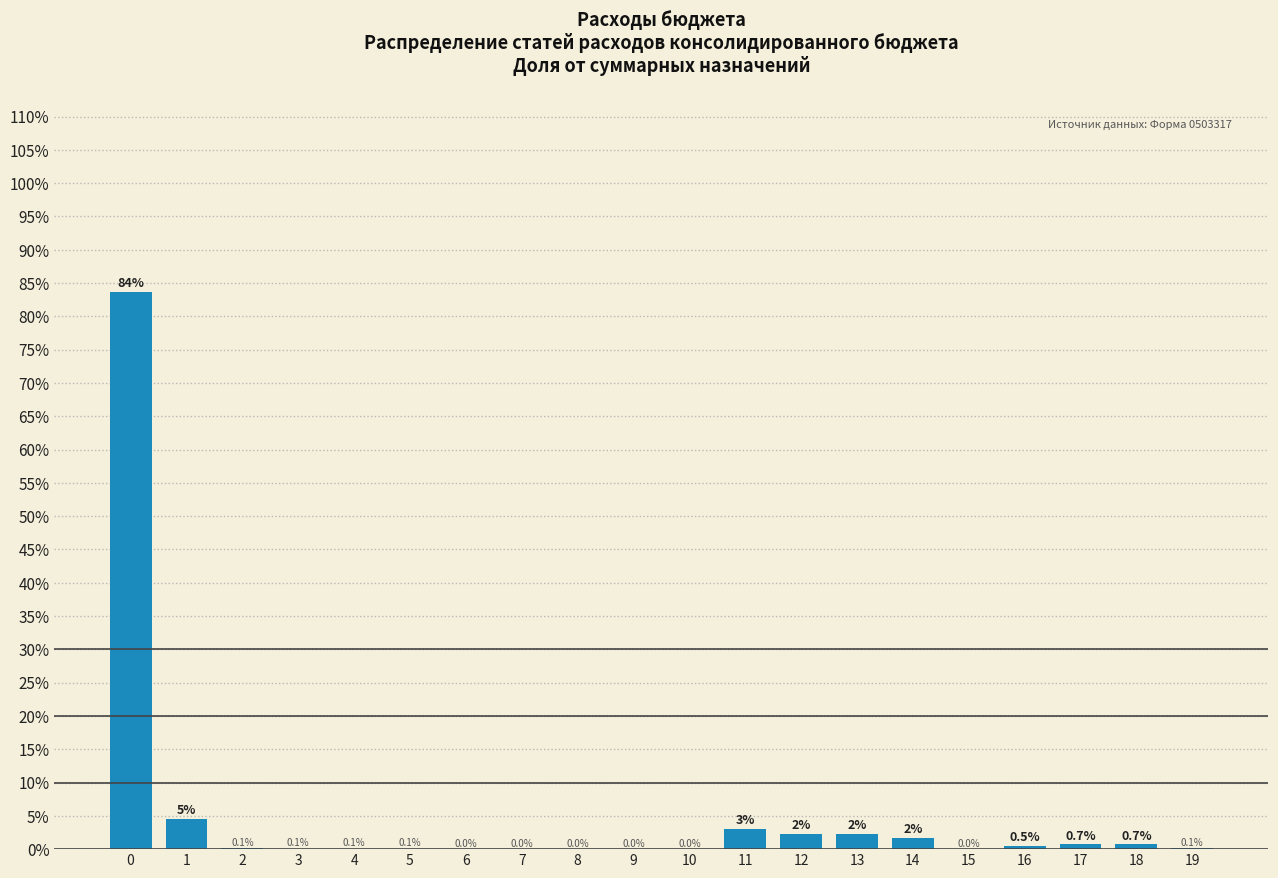

What is the change in value from 7 to 17?

+0.7